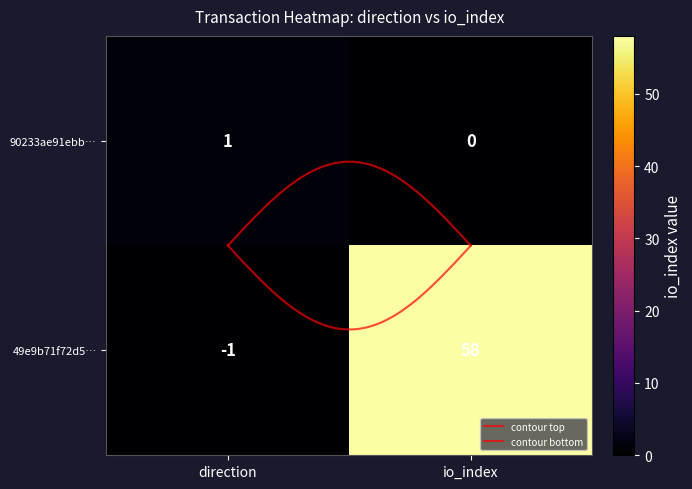

List the series in order of their peak value, lowest first.

90233ae91ebbb9d8f0b5139fdf0eda3bf0ca0ac, 49e9b71f72d54adddc937517a36680f992527f3